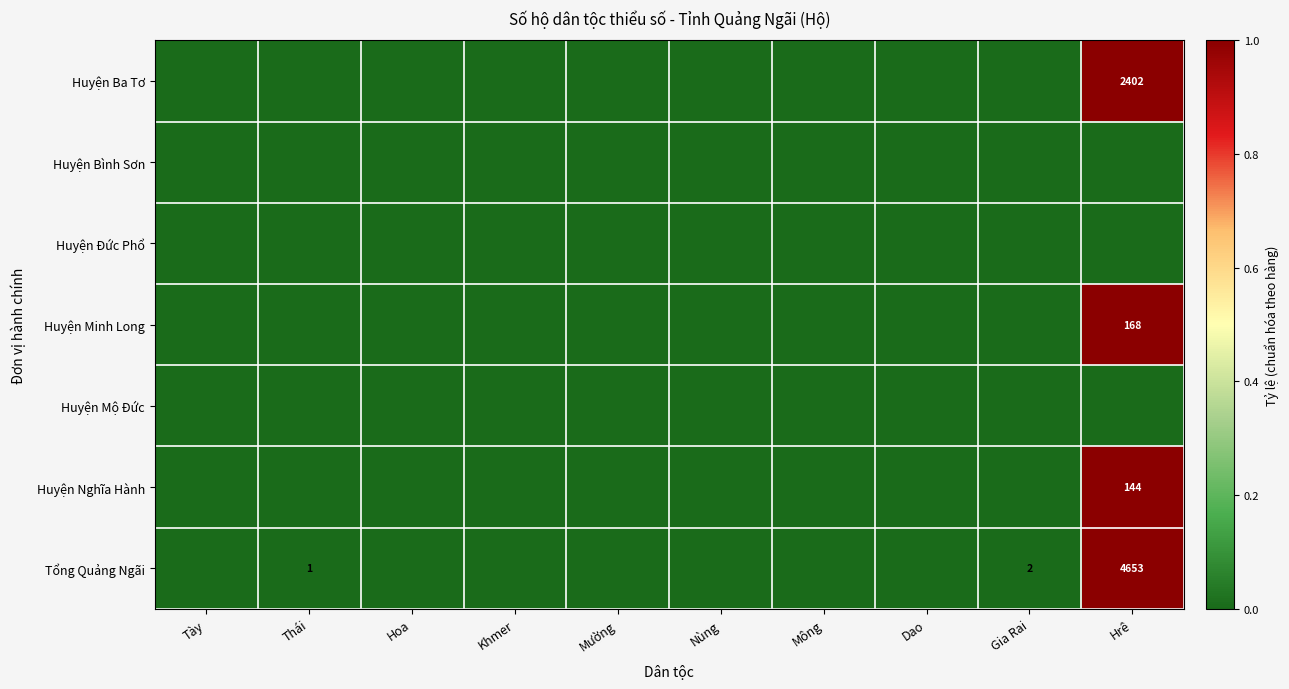

At which label is Huyện Ba Tơ closest to 0?

Tày